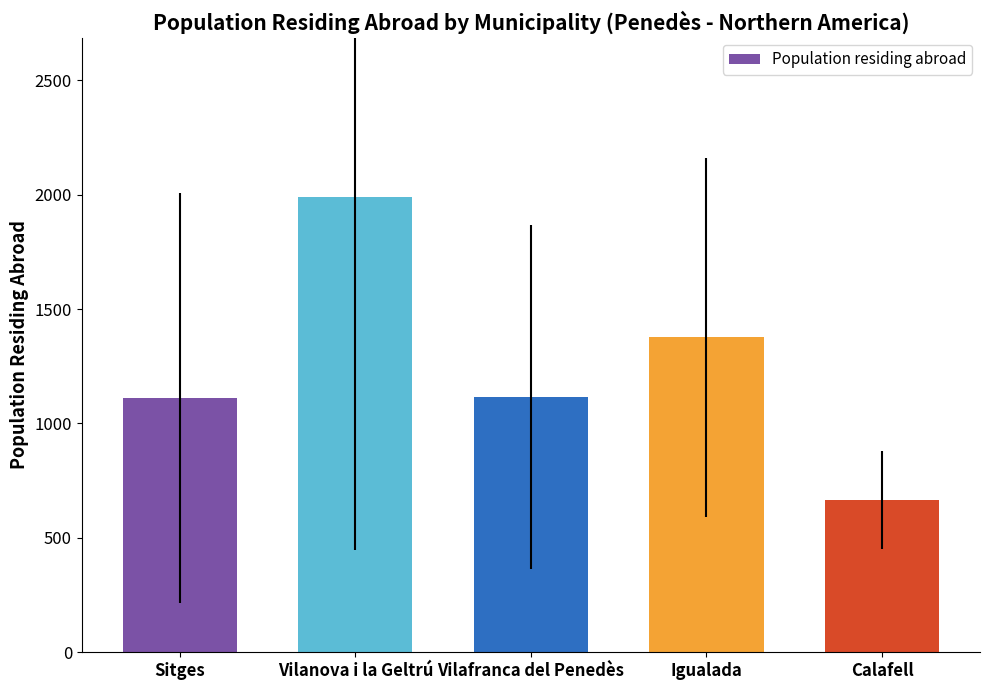

What is the change in value from Vilafranca del Penedès to Igualada?

+260